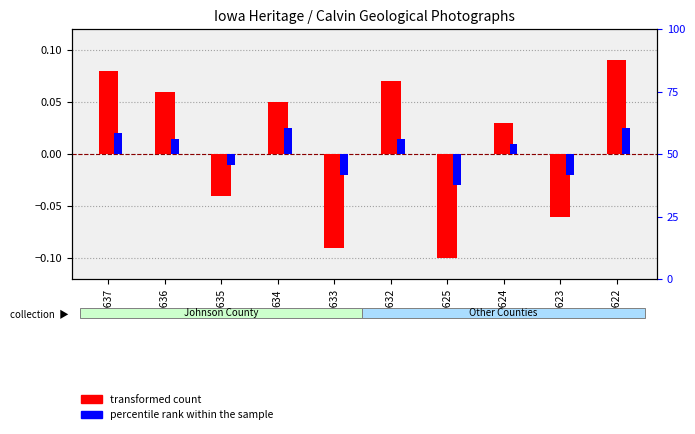

Between 0635 and 0633, which is larger?

0635